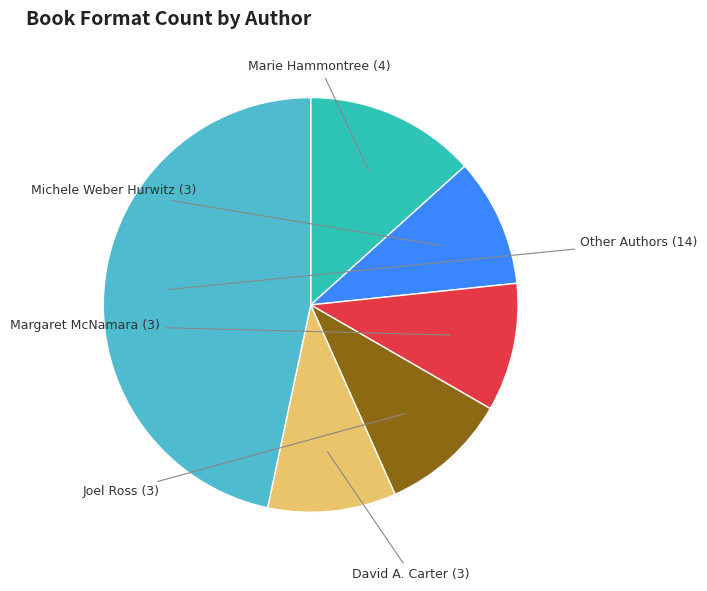

Does any single category account for the majority?

No